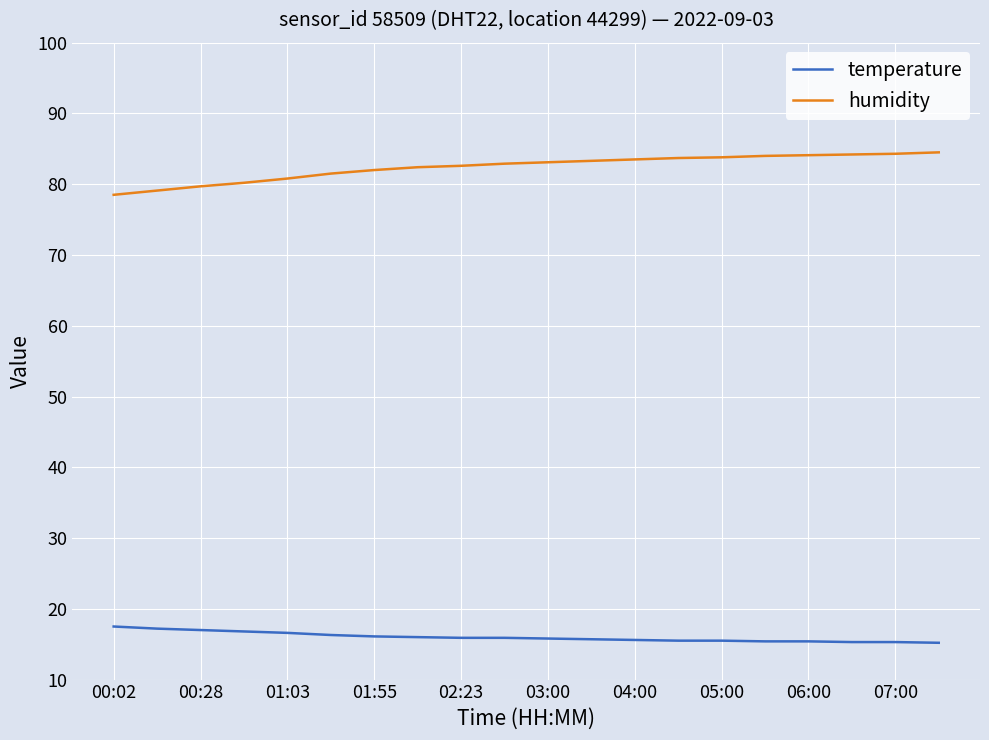

What is the average value of the temperature series?

16.0